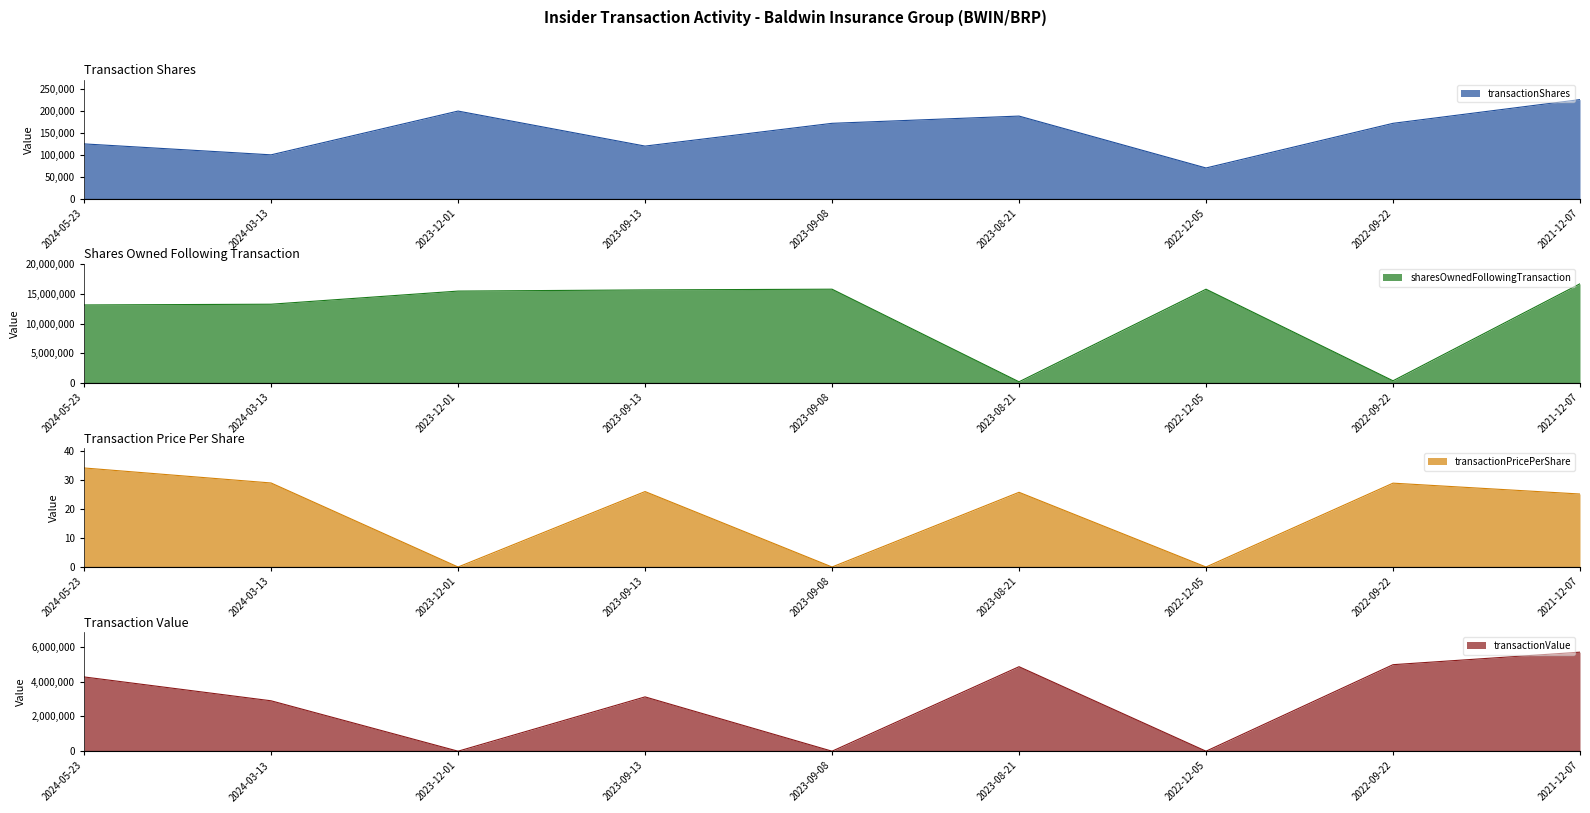

At which label is transactionShares closest to 148100?

2024-05-23